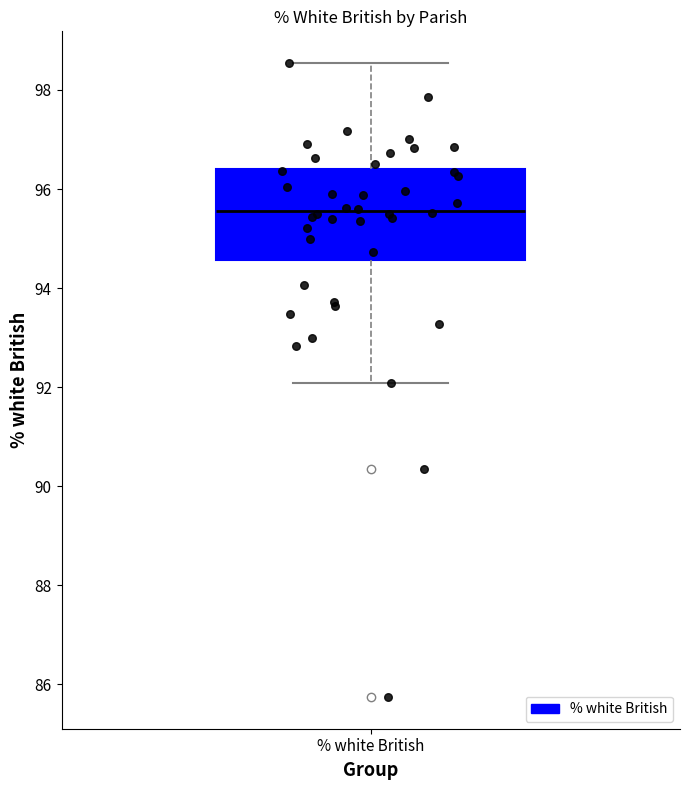

Read this box plot against the y-axis: the position of the median line, the range covered by the box, and the ends of both whiskers. The values are not printed on the chart, so give them approximately, as read against the axis.

median 95.6, box 94.6 to 96.4, whiskers 92.0 to 98.6